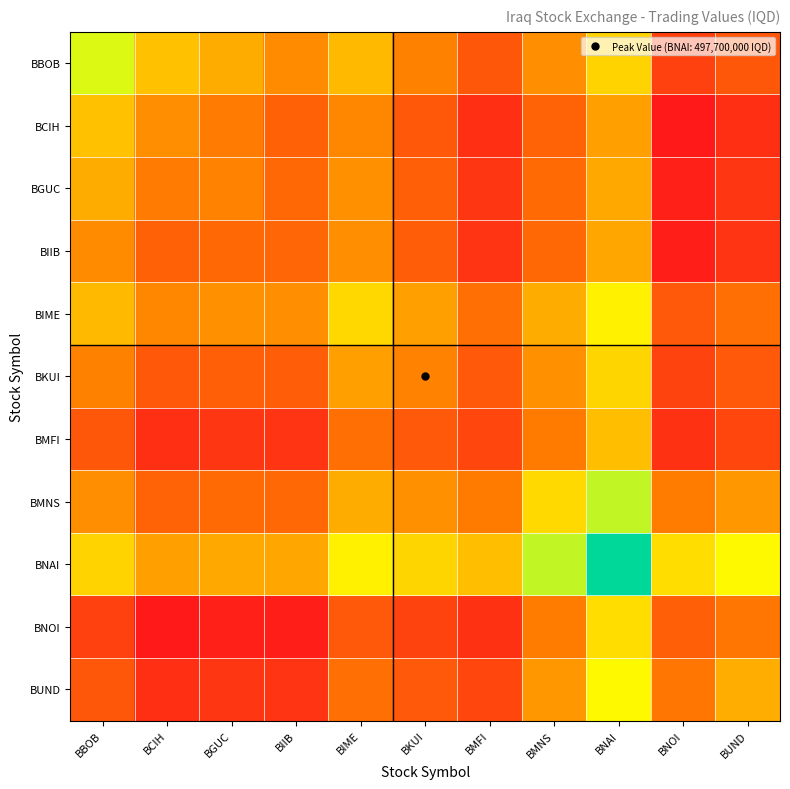

Between BGUC and BUND, which is larger?

BGUC